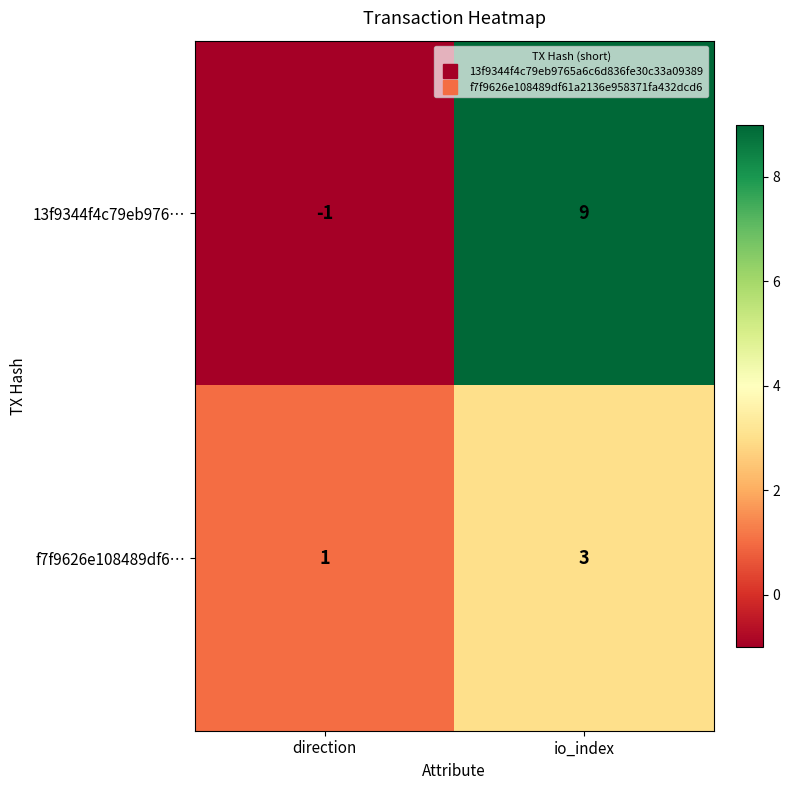

What is the difference between the maximum and minimum values in the 13f9344f4c79eb976… series?

10